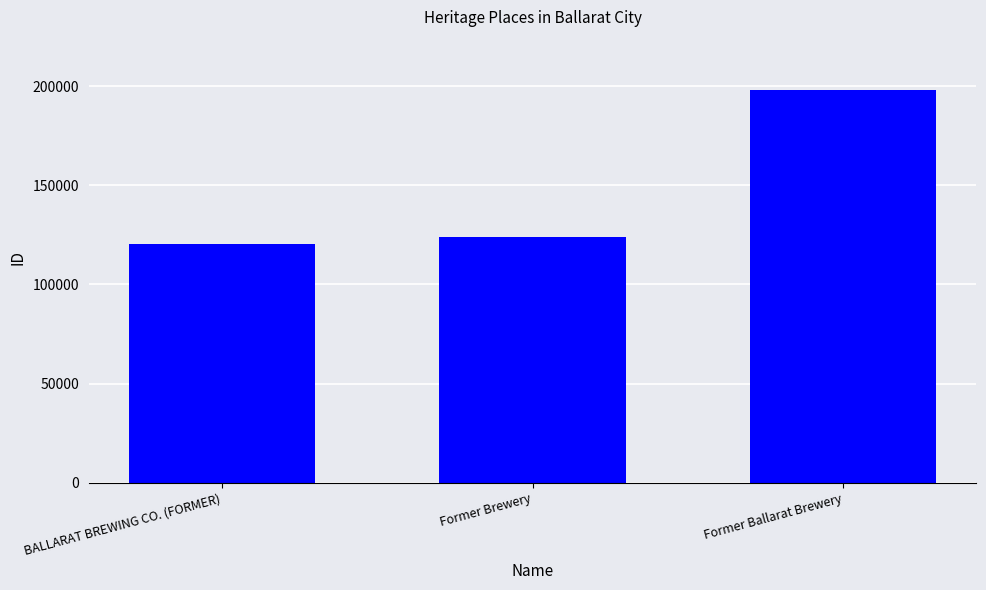

What is the difference between the maximum and minimum values?

77510